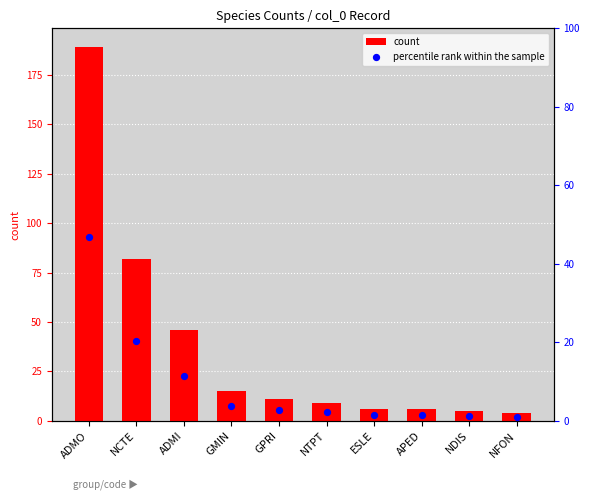

What are all the series names shown in the legend?

count, percentile rank within the sample